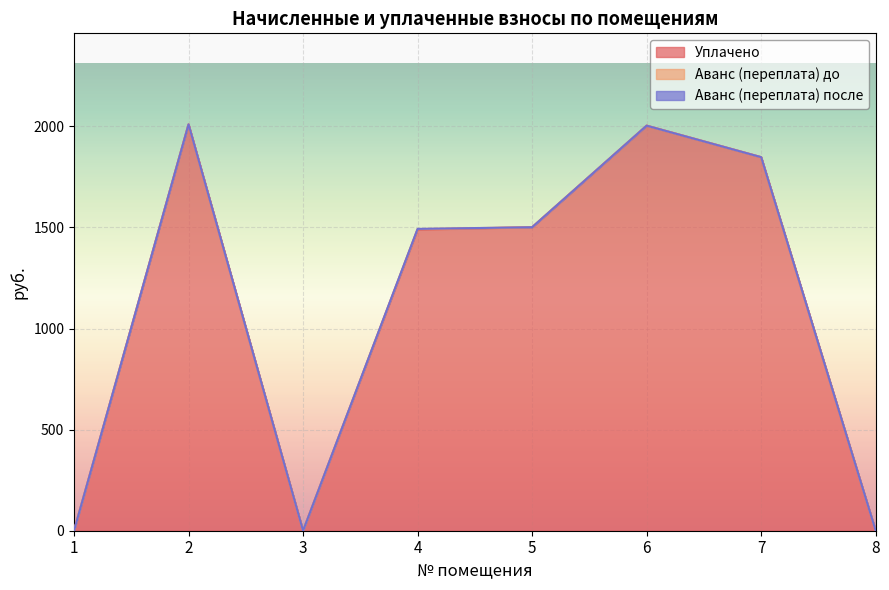

True or false: аванс (переплата) and аванс (переплата) после cross at least once.

False